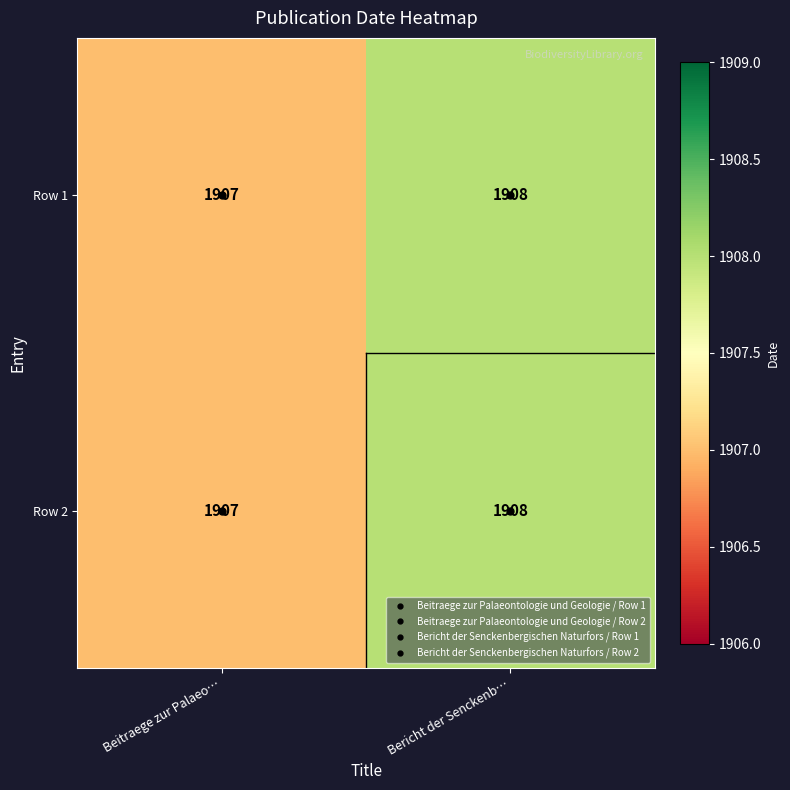

Is it true that Row 1 equals 1907 at Beitraege zur Palaeo…?

True